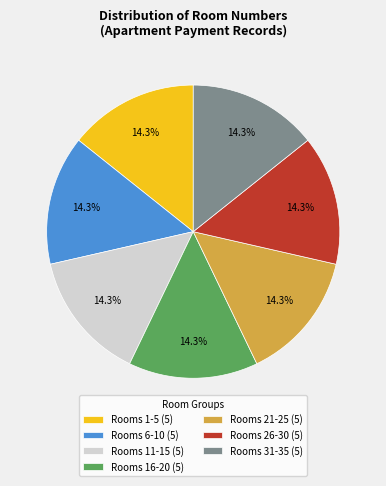

Combined, what portion of the pie is Rooms 11-15 (5) and Rooms 26-30 (5)?

28.6%